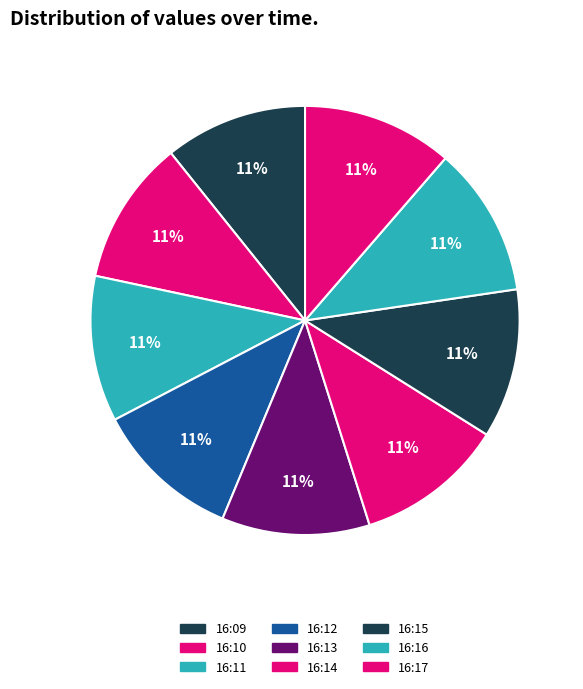

To the nearest percent, what percentage of the pie is 16:16?

11%